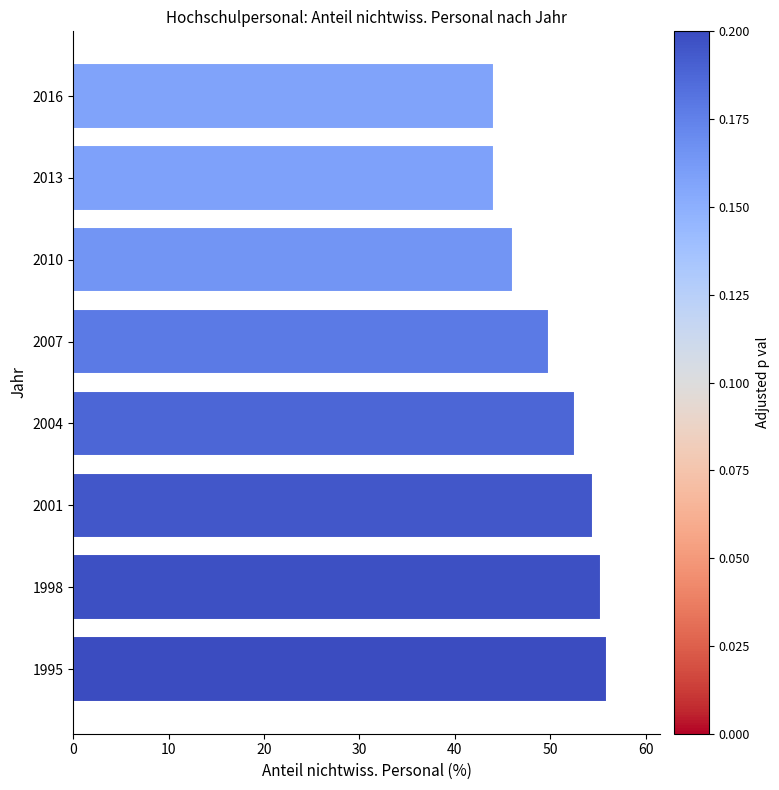

What is the maximum value shown in the chart?

55.9